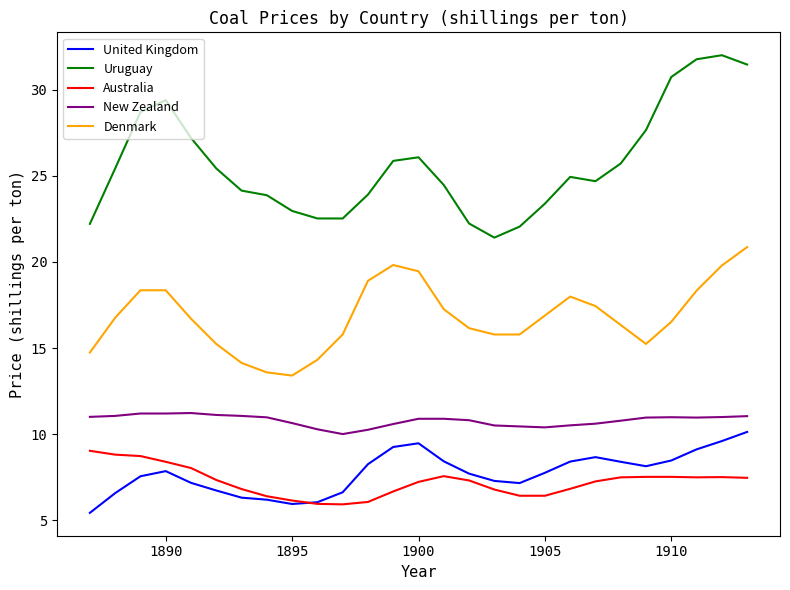

Which series has the largest total across all categories?

Uruguay